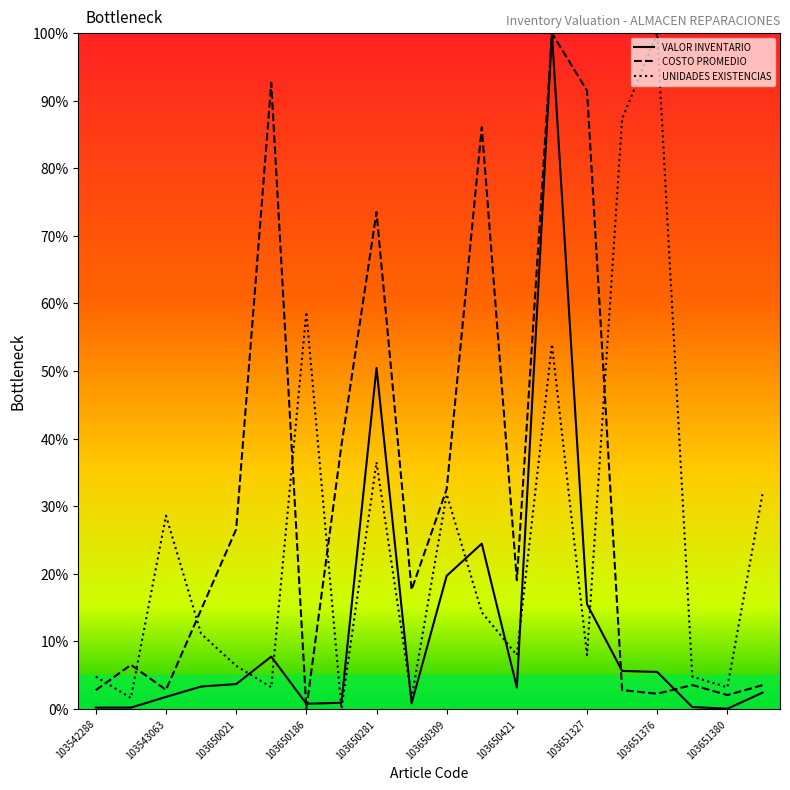

Does the chart have visible grid lines?

No